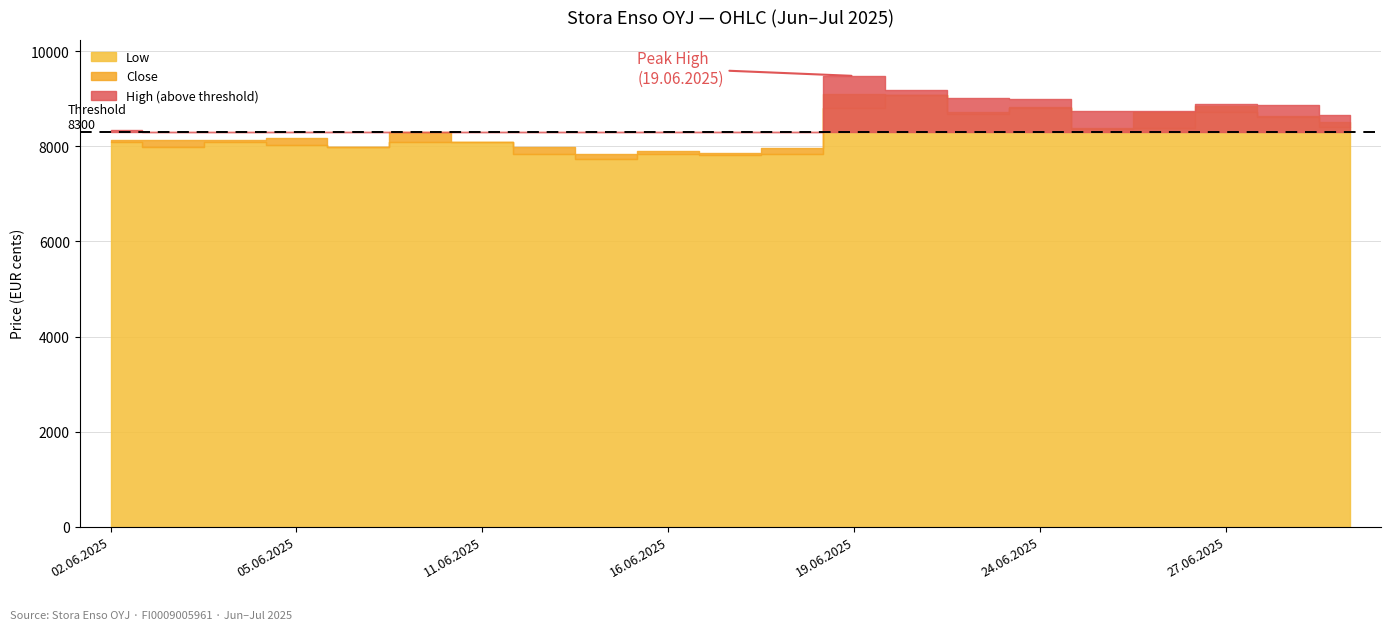

What is the sum of the Low values at 13.06.2025 and 11.06.2025?

15845